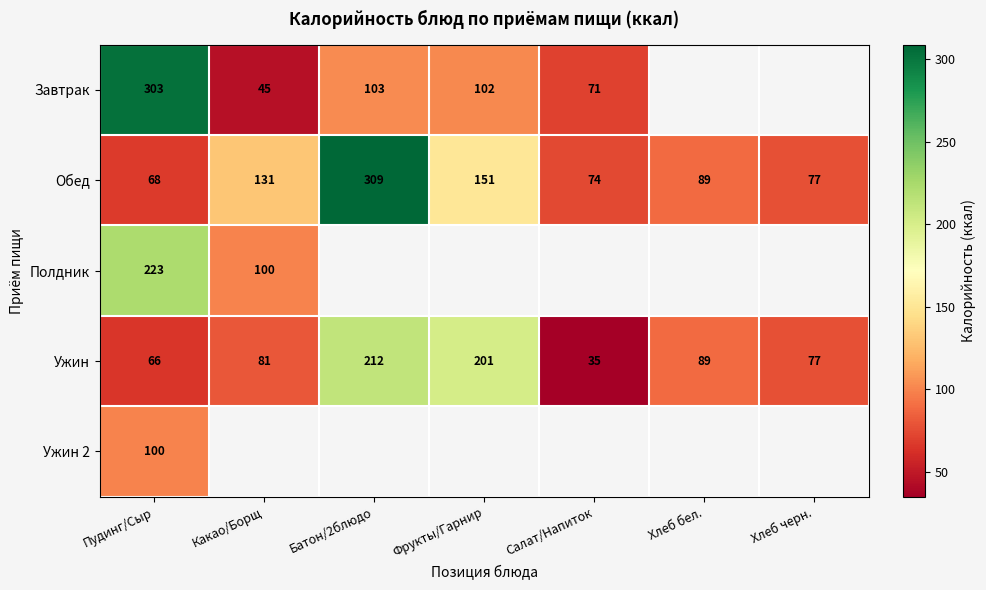

What is the total value across all series at Пудинг/Сыр?

760